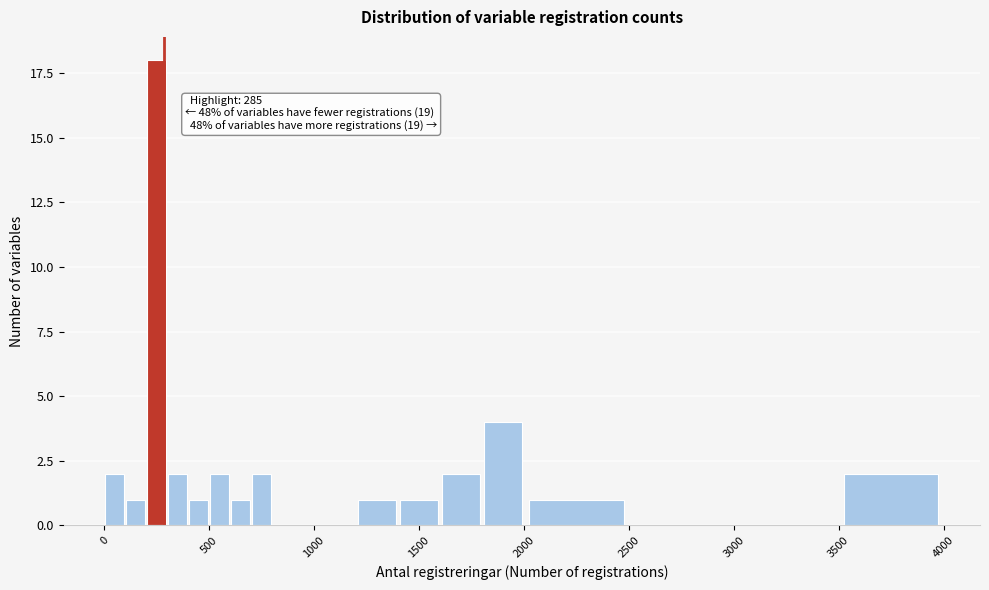

Read against the x-axis, roughly where is the centre of the tallest bar?

250